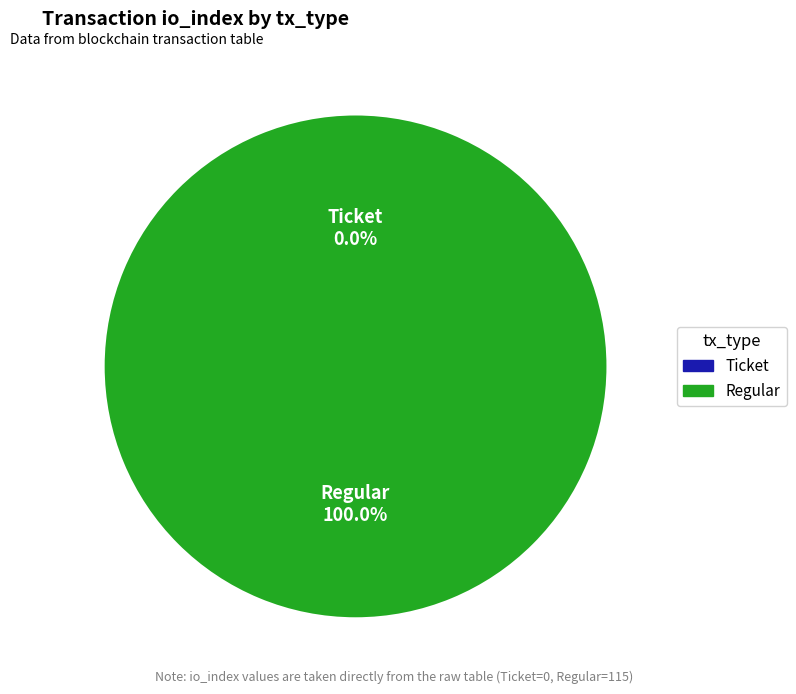

Is it true that Ticket is 9% of the pie?

False